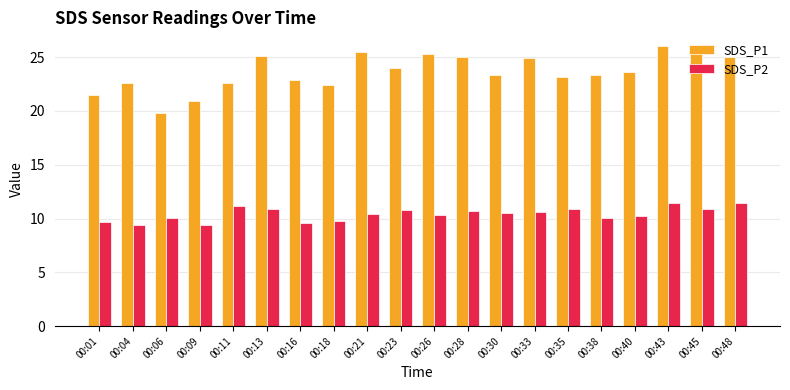

What is the total value across all series at 00:38?

33.4